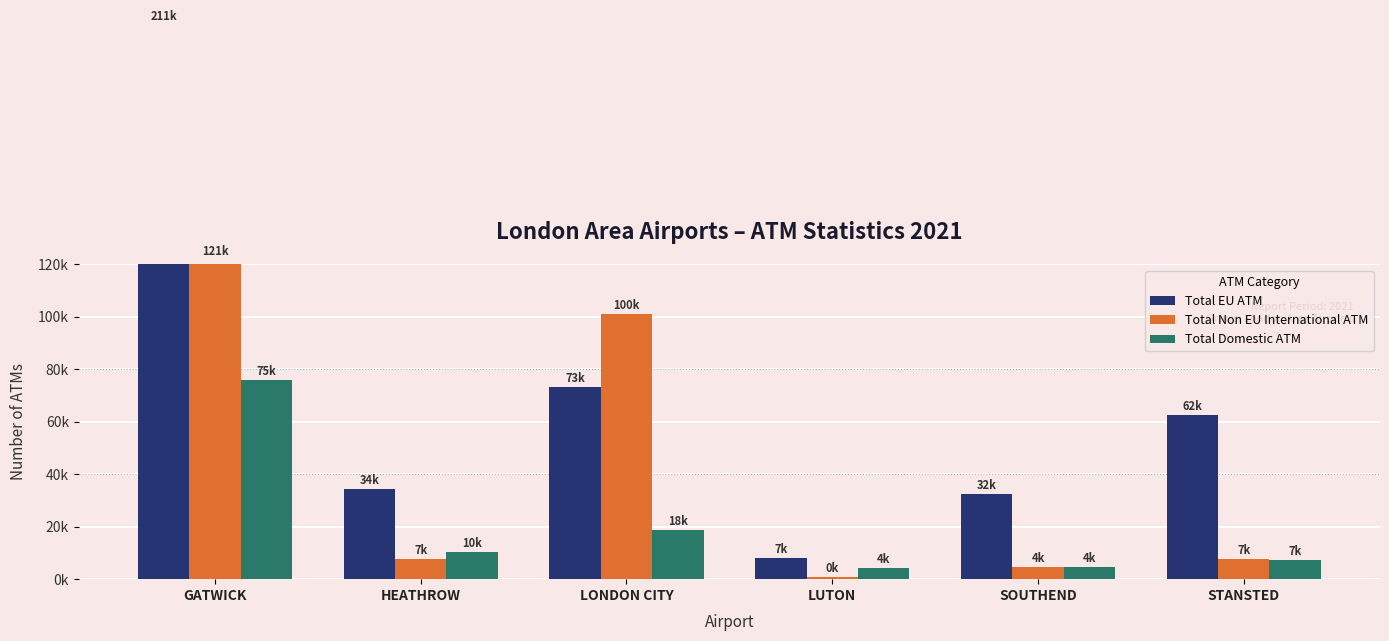

Reading left to right, transcribe all the data shown in this chart.

Total EU ATM: GATWICK=211191	HEATHROW=34456	LONDON CITY=73305	LUTON=7990	SOUTHEND=32392	STANSTED=62504
Total Non EU International ATM: GATWICK=121679	HEATHROW=7628	LONDON CITY=100996	LUTON=826	SOUTHEND=4656	STANSTED=7573
Total Domestic ATM: GATWICK=75759	HEATHROW=10260	LONDON CITY=18833	LUTON=4105	SOUTHEND=4608	STANSTED=7201